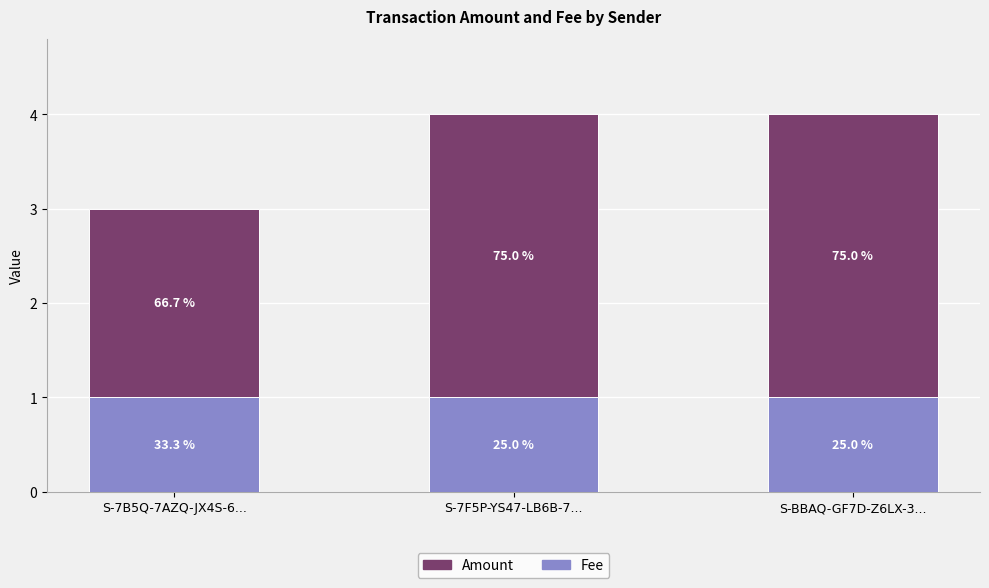

What are all the series names shown in the legend?

Amount, Fee